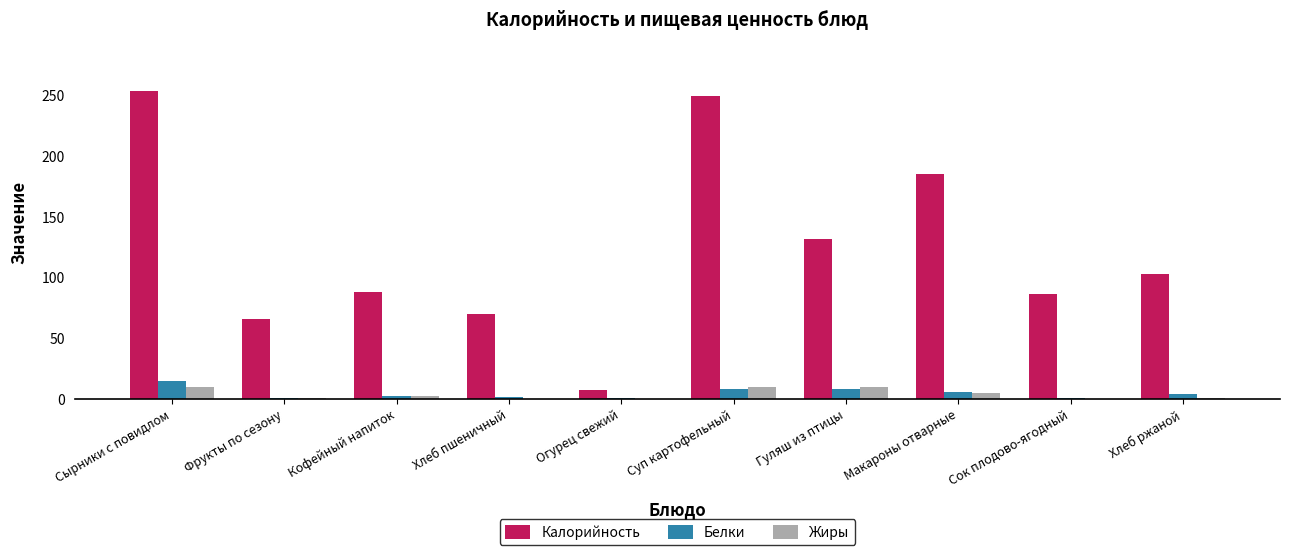

Between Гуляш из птицы and Хлеб ржаной, which series saw the biggest shift?

Калорийность